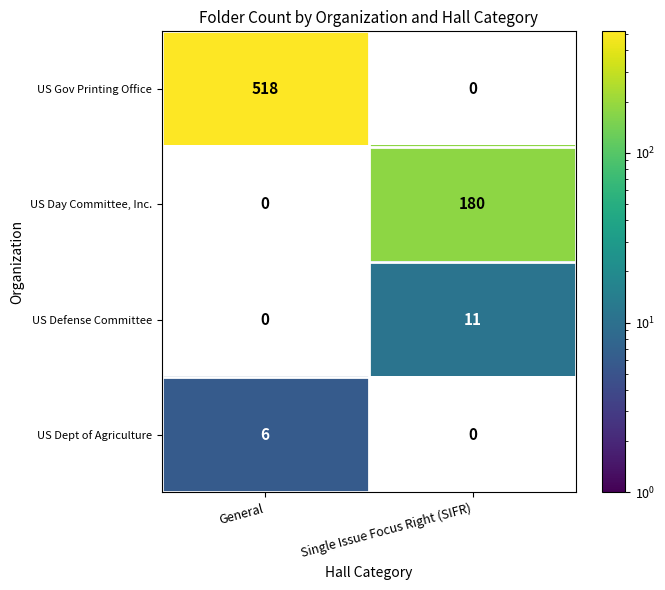

True or false: US Gov Printing Office has a value of 518 at General.

True